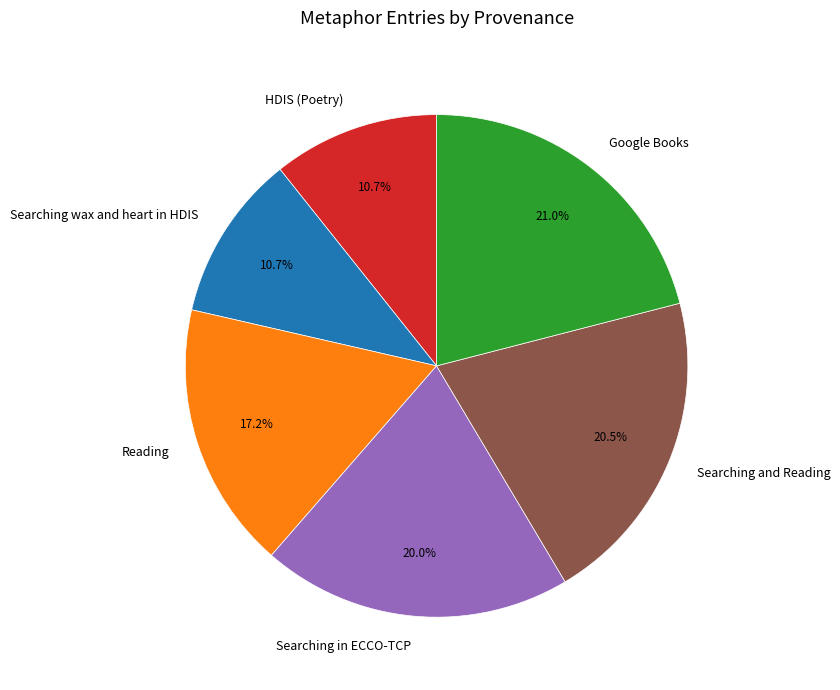

Combined, what portion of the pie is HDIS (Poetry) and Google Books?

31.7%